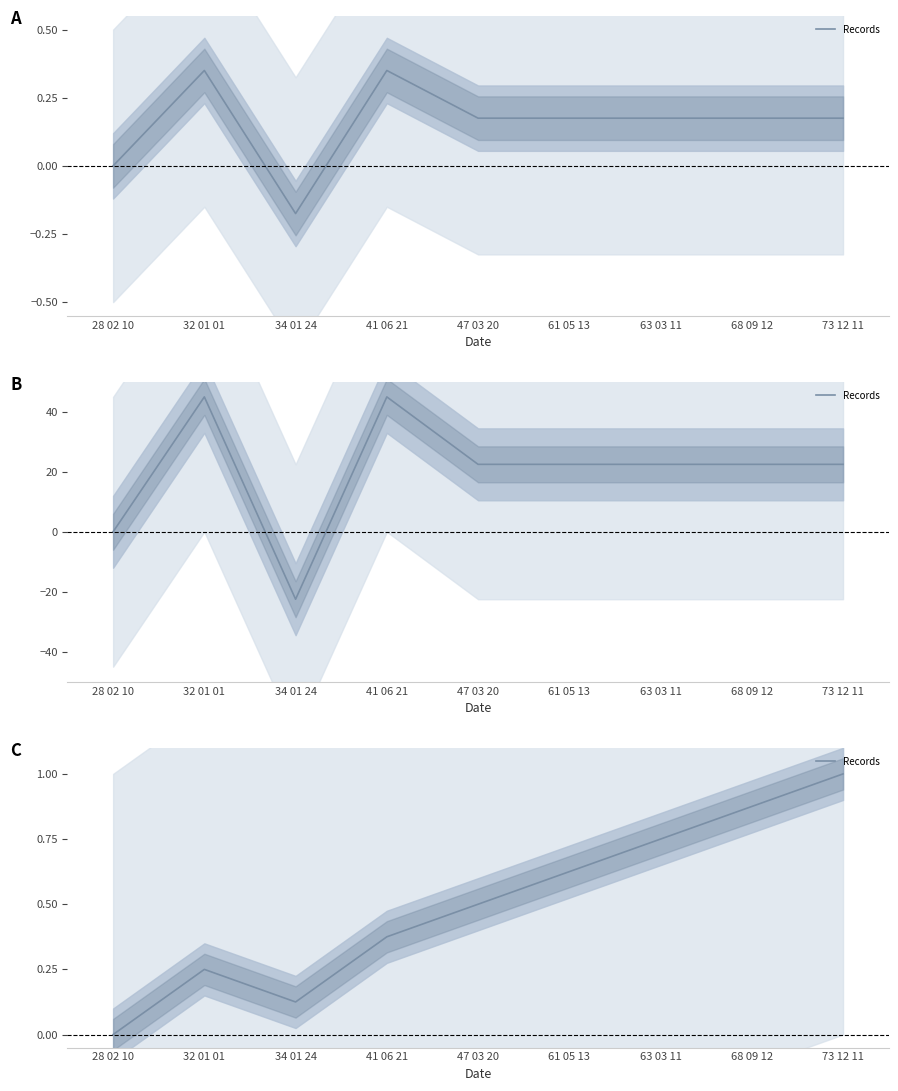

How many points are higher than both their immediate neighbors (excluding endpoints)?

1